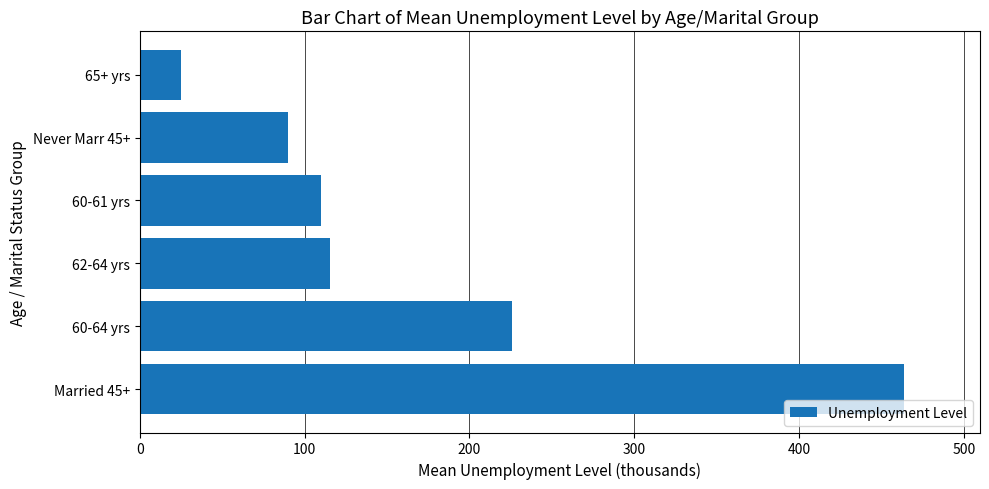

List the labels in order of value, smallest first.

65+ yrs, Never Marr 45+, 60-61 yrs, 62-64 yrs, 60-64 yrs, Married 45+